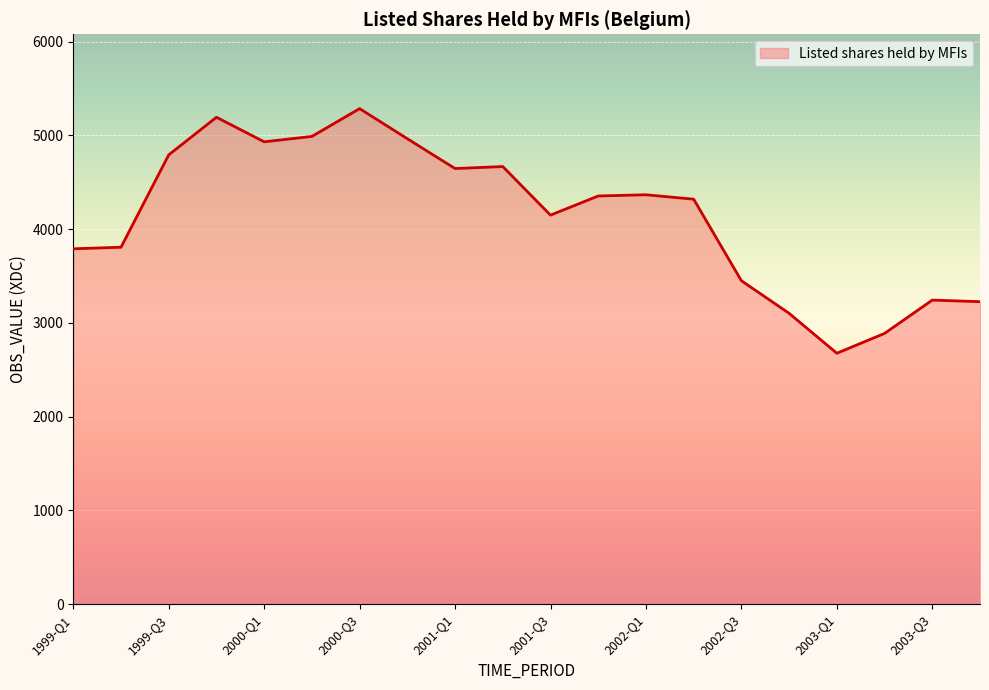

What is the minimum value shown in the chart?

2675.7